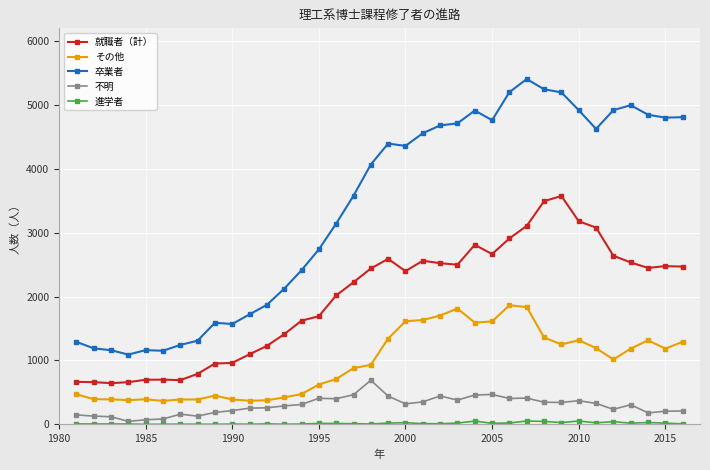

Which series has the largest total across all categories?

卒業者